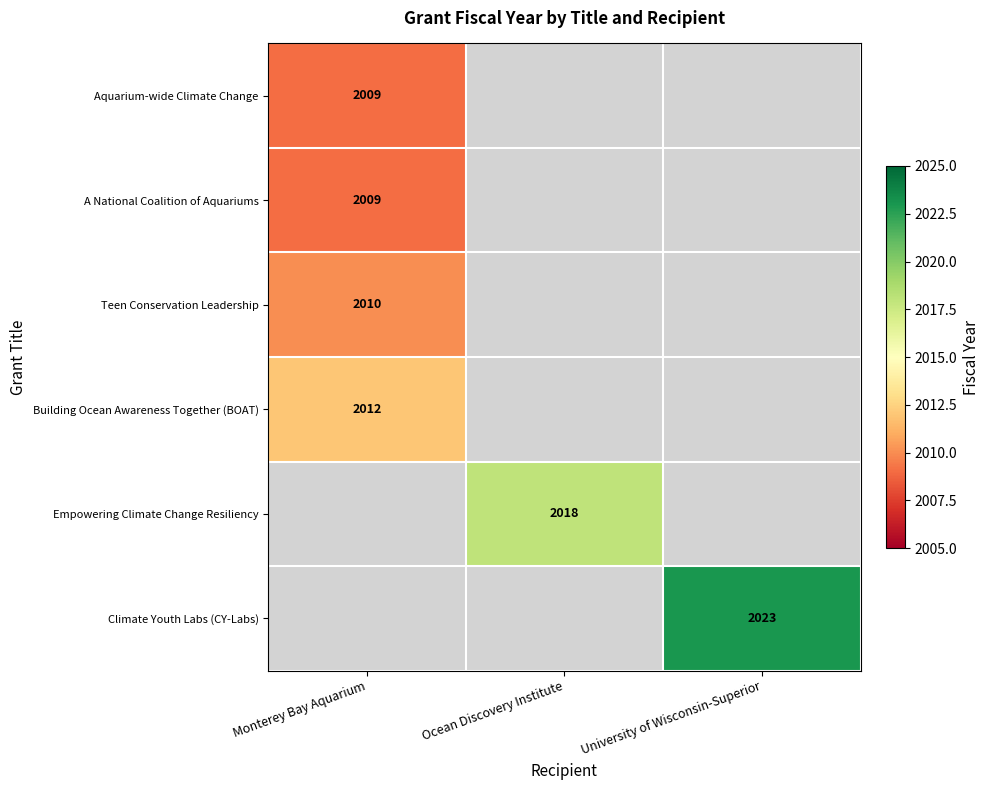

Is it true that Climate Youth Labs (CY-Labs) equals 2887 at University of Wisconsin-Superior?

False